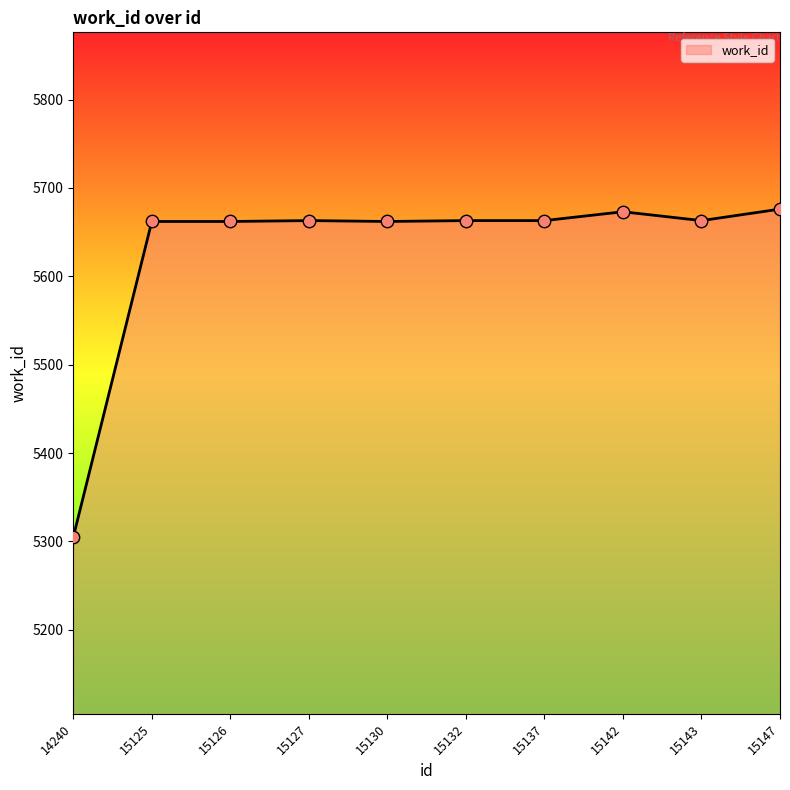

What is the ratio of the value at 15126 to the value at 15137?

1.0